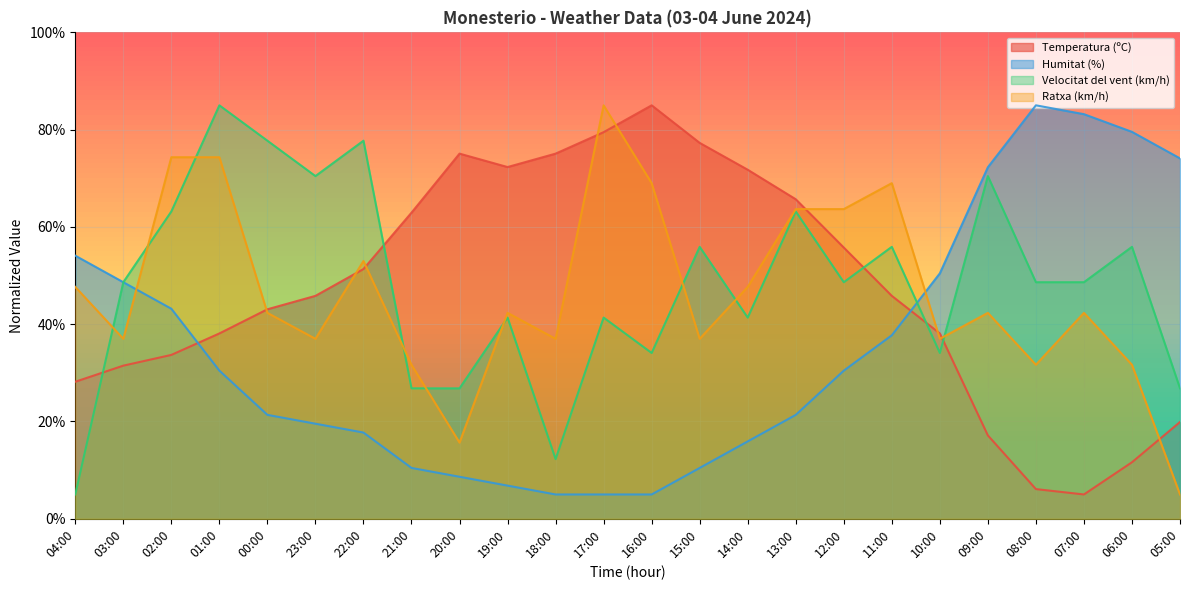

True or false: Humitat (%) has a value of 54.1 at 04:00.

True